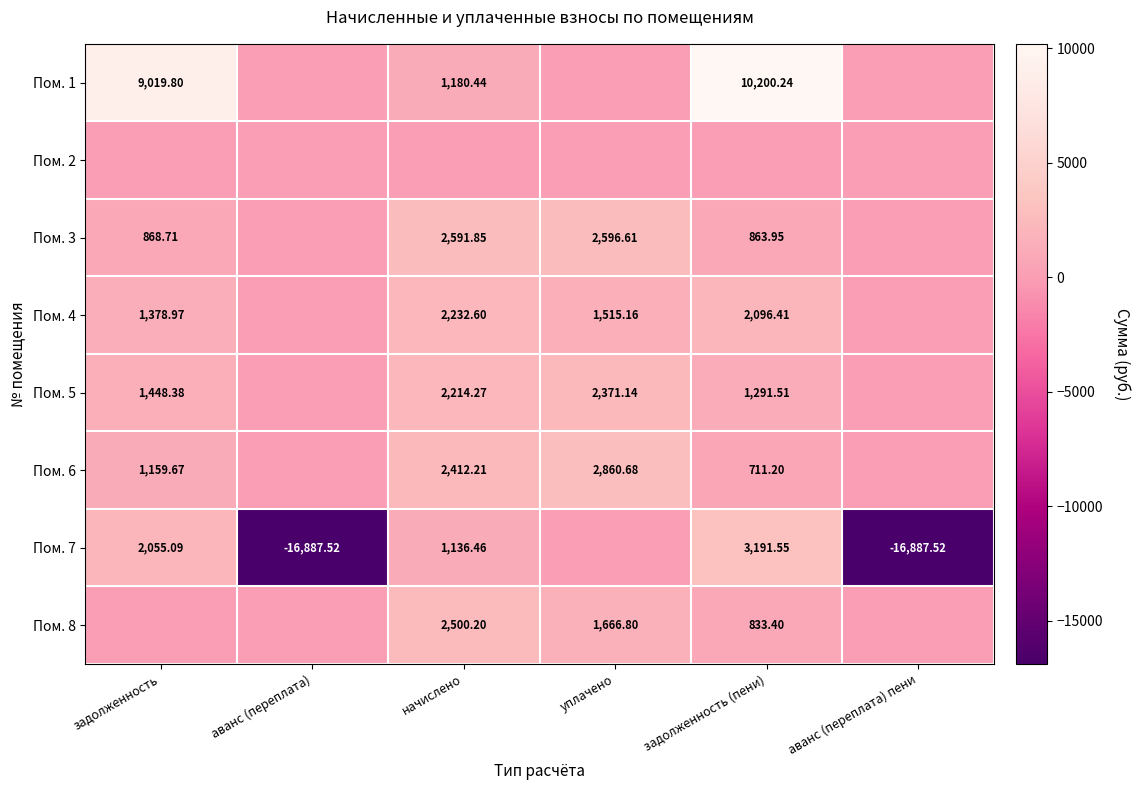

Is it true that Пом. 5 equals -1059.1 at аванс (переплата)?

False